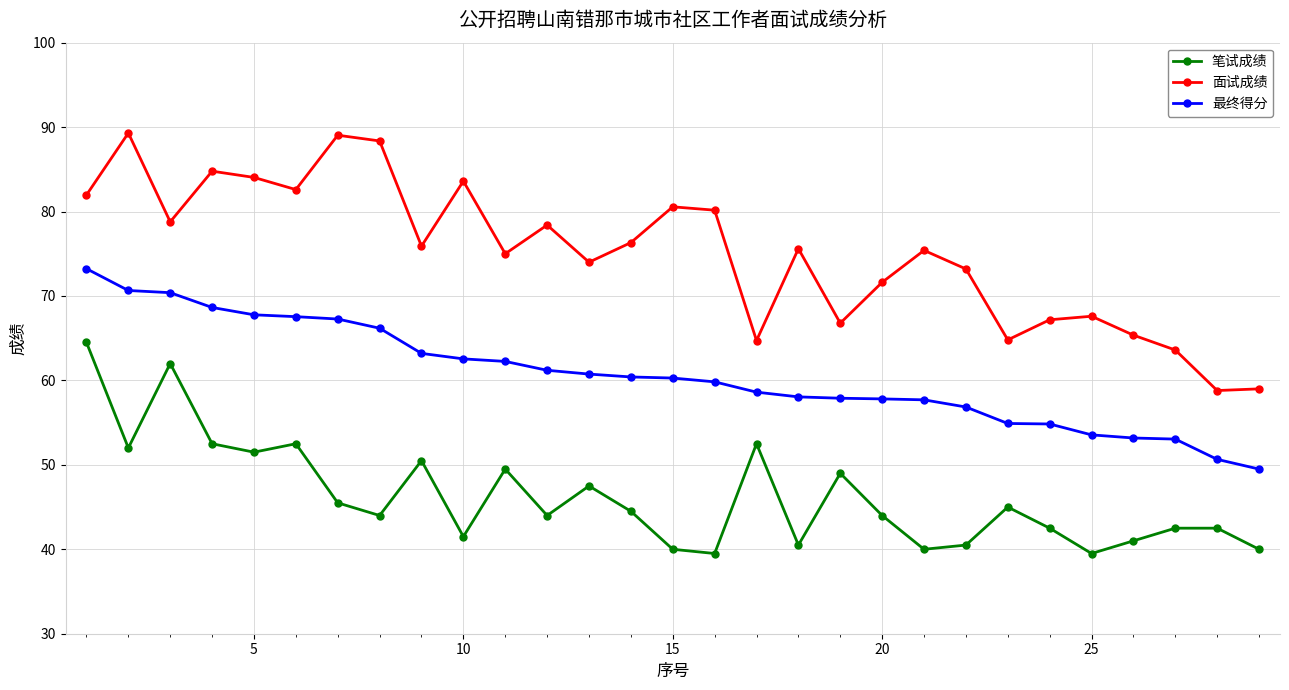

True or false: 最终得分 and 笔试成绩 cross at least once.

False